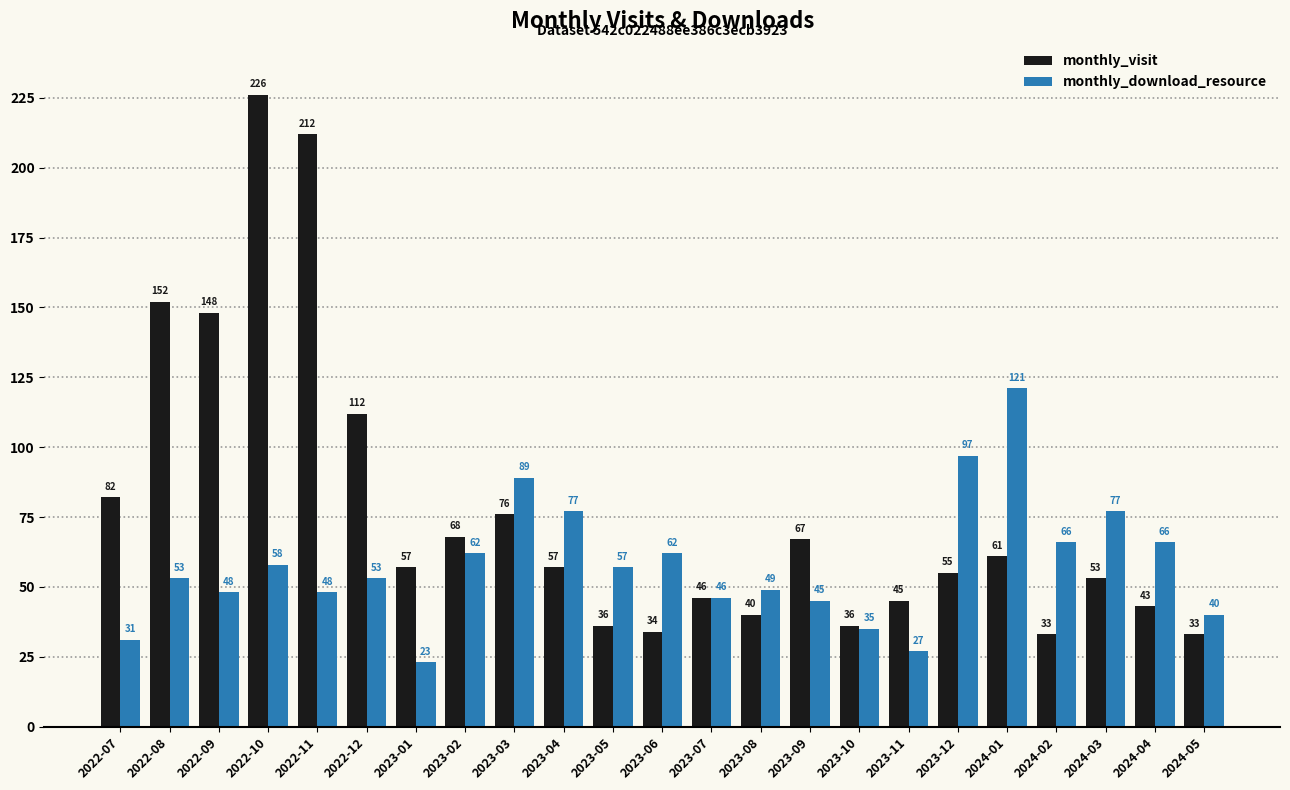

How many bars are there in total?

46